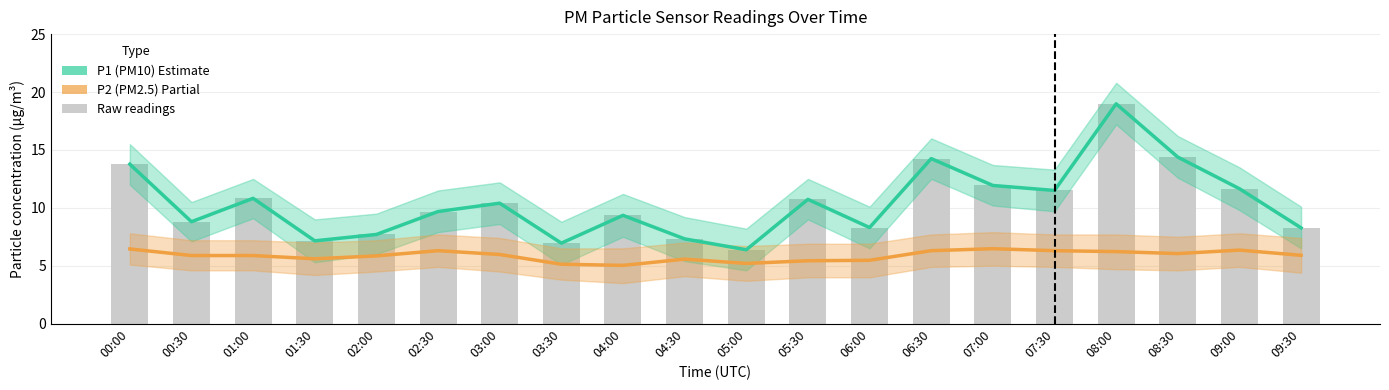

The P1 (PM10) series shows 14.4 at 08:30. True or false?

True